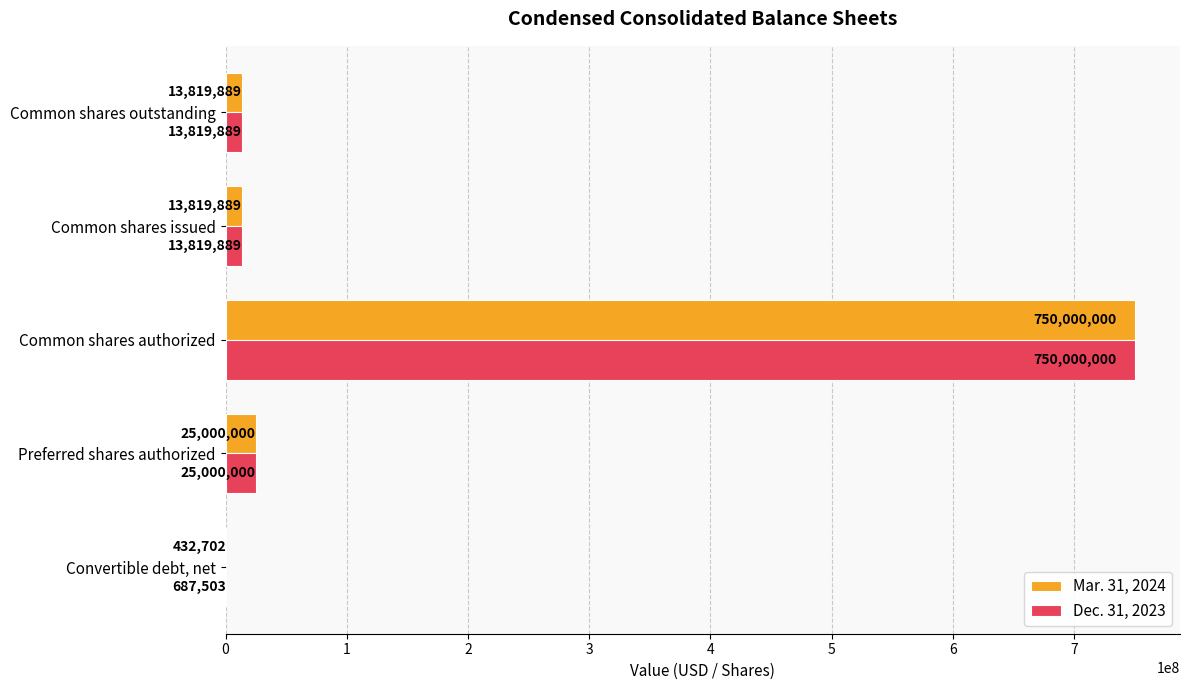

At which category is the sum across all series the highest?

Common shares authorized